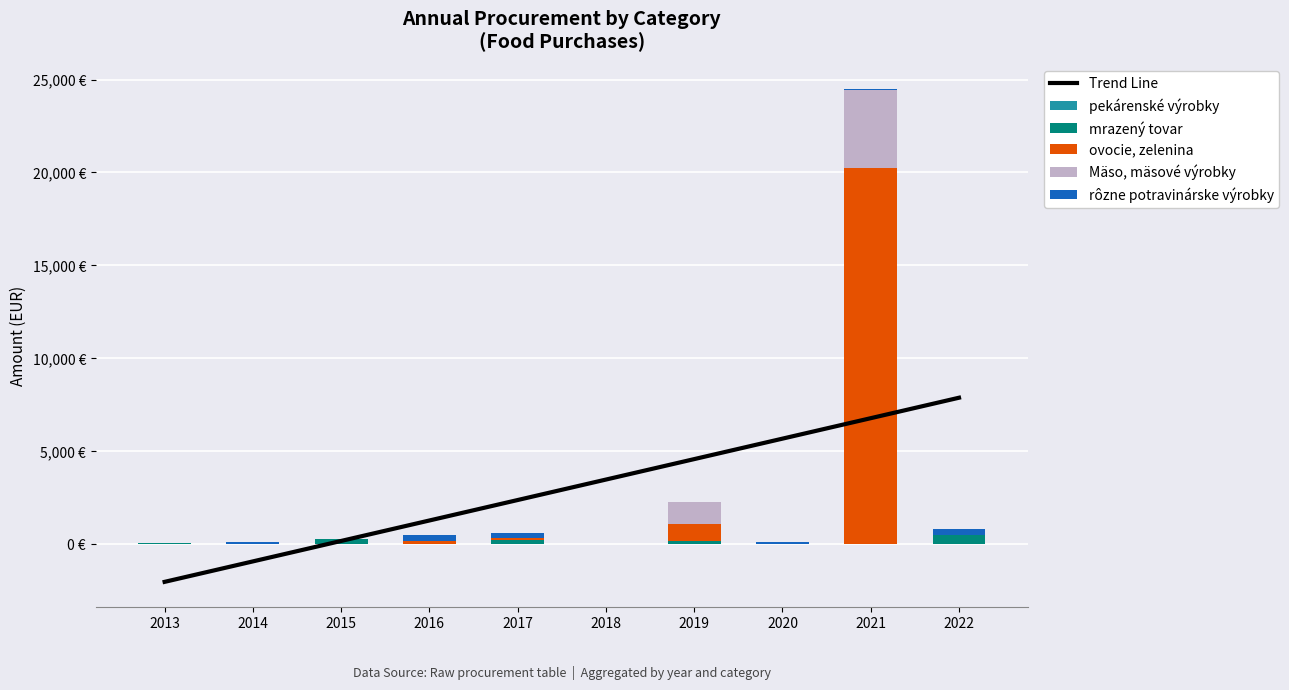

What is the greatest value displayed?

20205.1